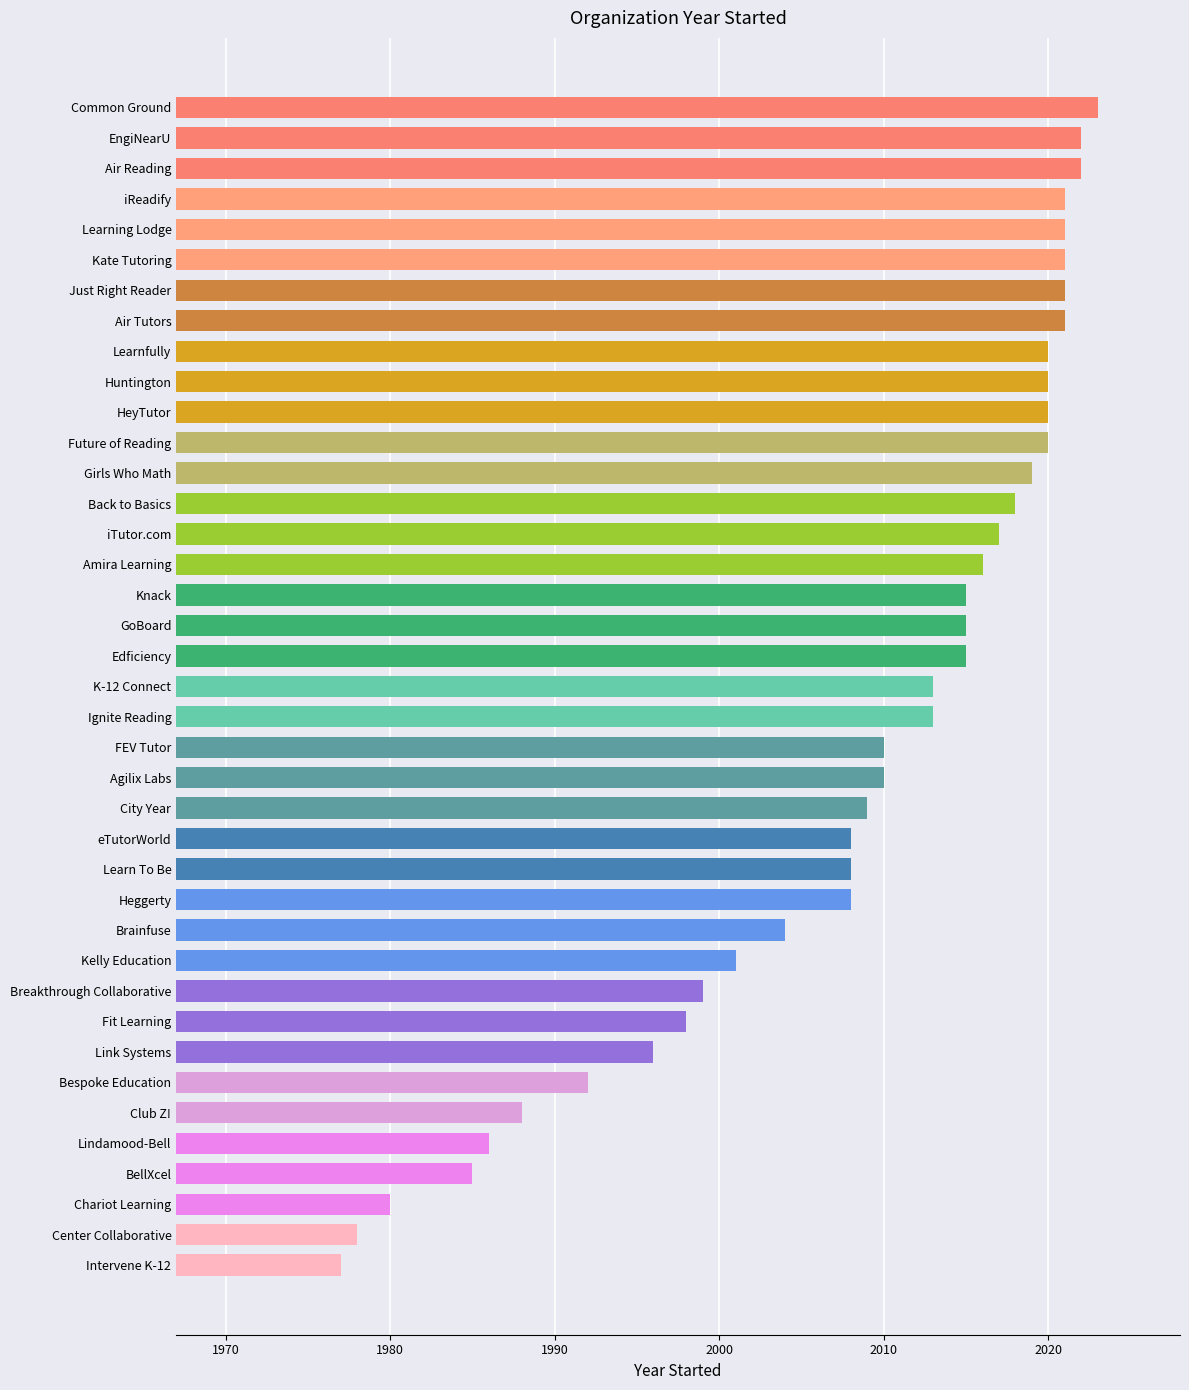

What is the sum of all values?

78330